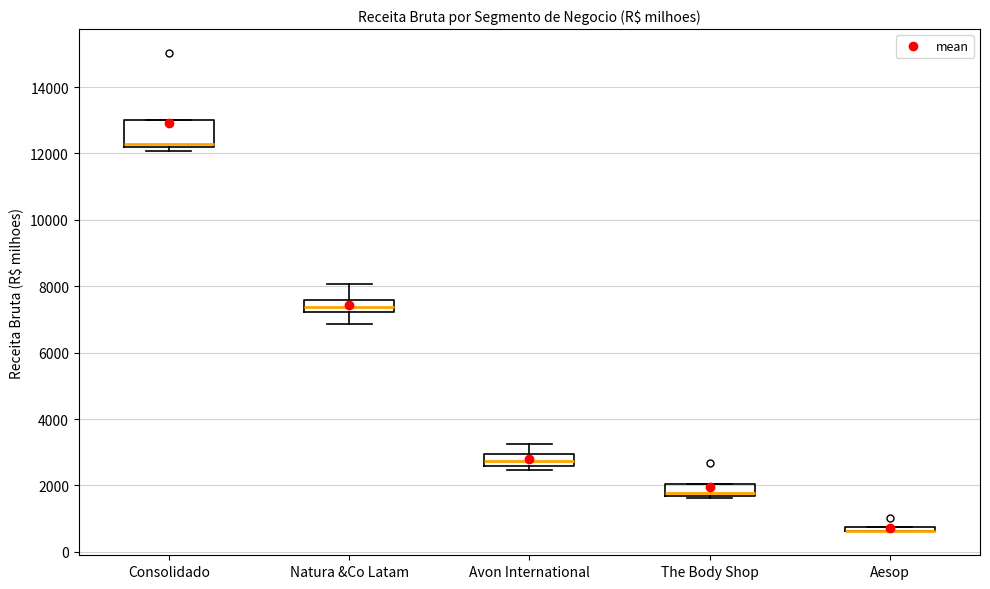

Which box is the tallest, from its lower edge to its upper edge?

Consolidado